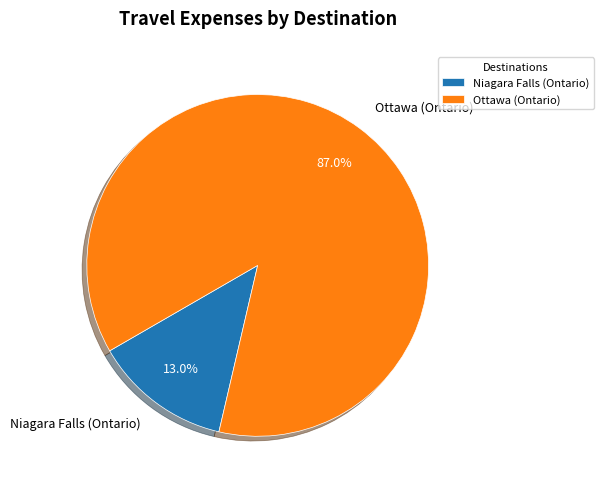

What is the ratio of the value at Niagara Falls (Ontario) to the value at Ottawa (Ontario)?

0.1